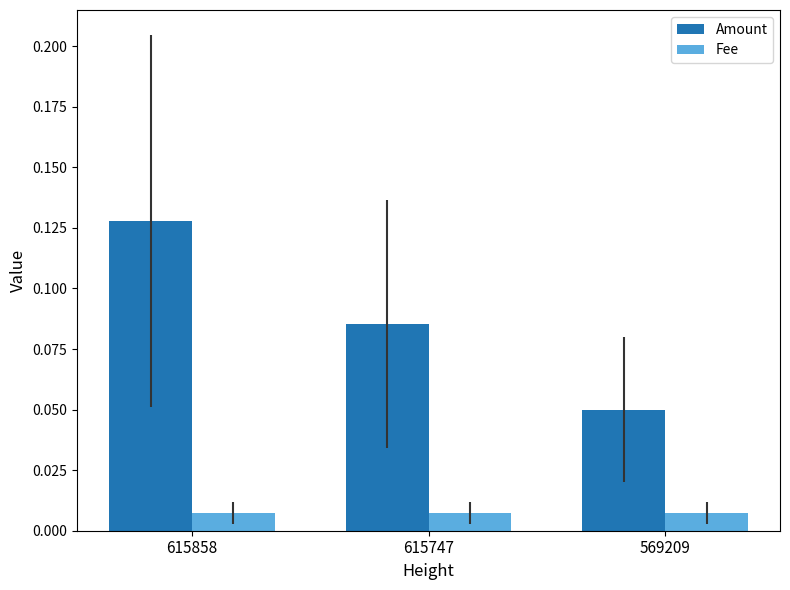

Which series has the widest spread of values?

Amount